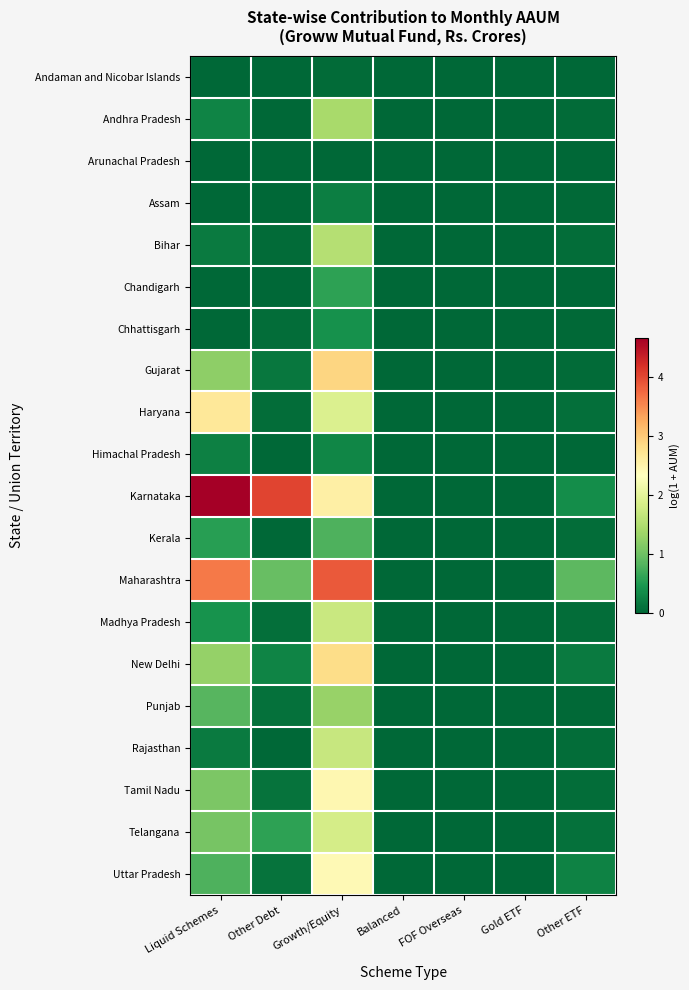

Reading right to left, what are all the values shown in this chart?

Andaman and Nicobar Islands: Other ETF=0.0	Gold ETF=0.0	FOF Overseas=0.0	Balanced=0.0	Growth/Equity=0.1	Other Debt=0.0	Liquid Schemes=0.0
Andhra Pradesh: Other ETF=0.0	Gold ETF=0.0	FOF Overseas=0.0	Balanced=0.0	Growth/Equity=1.4	Other Debt=0.0	Liquid Schemes=0.3
Arunachal Pradesh: Other ETF=0.0	Gold ETF=0.0	FOF Overseas=0.0	Balanced=0.0	Growth/Equity=0.0	Other Debt=0.0	Liquid Schemes=0.0
Assam: Other ETF=0.0	Gold ETF=0.0	FOF Overseas=0.0	Balanced=0.0	Growth/Equity=0.2	Other Debt=0.0	Liquid Schemes=0.0
Bihar: Other ETF=0.1	Gold ETF=0.0	FOF Overseas=0.0	Balanced=0.0	Growth/Equity=1.5	Other Debt=0.0	Liquid Schemes=0.2
Chandigarh: Other ETF=0.0	Gold ETF=0.0	FOF Overseas=0.0	Balanced=0.0	Growth/Equity=0.6	Other Debt=0.0	Liquid Schemes=0.0
Chhattisgarh: Other ETF=0.0	Gold ETF=0.0	FOF Overseas=0.0	Balanced=0.0	Growth/Equity=0.4	Other Debt=0.1	Liquid Schemes=0.0
Gujarat: Other ETF=0.0	Gold ETF=0.0	FOF Overseas=0.0	Balanced=0.0	Growth/Equity=2.9	Other Debt=0.2	Liquid Schemes=1.2
Haryana: Other ETF=0.1	Gold ETF=0.0	FOF Overseas=0.0	Balanced=0.0	Growth/Equity=1.9	Other Debt=0.1	Liquid Schemes=2.7
Himachal Pradesh: Other ETF=0.0	Gold ETF=0.0	FOF Overseas=0.0	Balanced=0.0	Growth/Equity=0.3	Other Debt=0.0	Liquid Schemes=0.3
Karnataka: Other ETF=0.4	Gold ETF=0.0	FOF Overseas=0.0	Balanced=0.0	Growth/Equity=2.6	Other Debt=4.0	Liquid Schemes=4.7
Kerala: Other ETF=0.1	Gold ETF=0.0	FOF Overseas=0.0	Balanced=0.0	Growth/Equity=0.8	Other Debt=0.0	Liquid Schemes=0.6
Maharashtra: Other ETF=0.9	Gold ETF=0.0	FOF Overseas=0.0	Balanced=0.0	Growth/Equity=3.9	Other Debt=0.9	Liquid Schemes=3.6
Madhya Pradesh: Other ETF=0.1	Gold ETF=0.0	FOF Overseas=0.0	Balanced=0.0	Growth/Equity=1.7	Other Debt=0.1	Liquid Schemes=0.4
New Delhi: Other ETF=0.2	Gold ETF=0.0	FOF Overseas=0.0	Balanced=0.0	Growth/Equity=2.8	Other Debt=0.3	Liquid Schemes=1.3
Punjab: Other ETF=0.0	Gold ETF=0.0	FOF Overseas=0.0	Balanced=0.0	Growth/Equity=1.3	Other Debt=0.1	Liquid Schemes=0.9
Rajasthan: Other ETF=0.1	Gold ETF=0.0	FOF Overseas=0.0	Balanced=0.0	Growth/Equity=1.7	Other Debt=0.0	Liquid Schemes=0.2
Tamil Nadu: Other ETF=0.1	Gold ETF=0.0	FOF Overseas=0.0	Balanced=0.0	Growth/Equity=2.4	Other Debt=0.1	Liquid Schemes=1.1
Telangana: Other ETF=0.1	Gold ETF=0.0	FOF Overseas=0.0	Balanced=0.0	Growth/Equity=1.8	Other Debt=0.6	Liquid Schemes=1.1
Uttar Pradesh: Other ETF=0.3	Gold ETF=0.0	FOF Overseas=0.0	Balanced=0.0	Growth/Equity=2.4	Other Debt=0.1	Liquid Schemes=0.8